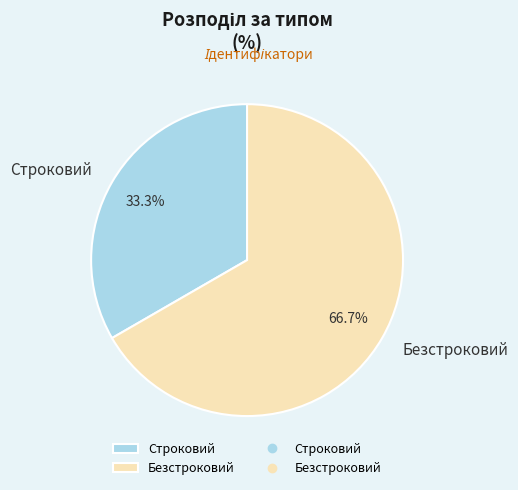

Is the sum of Безстроковий and Строковий greater than half?

Yes